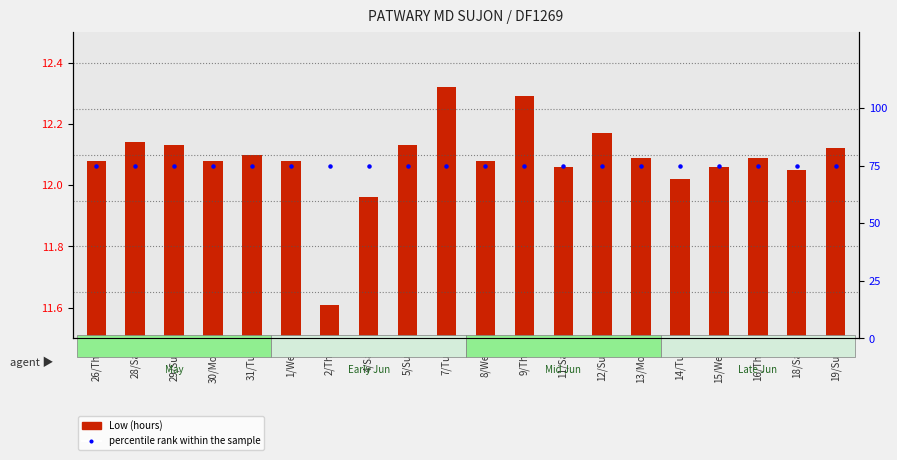

Is the value of Low (hours) at 5/Sun greater than the value of percentile rank within the sample at 26/Thu?

No